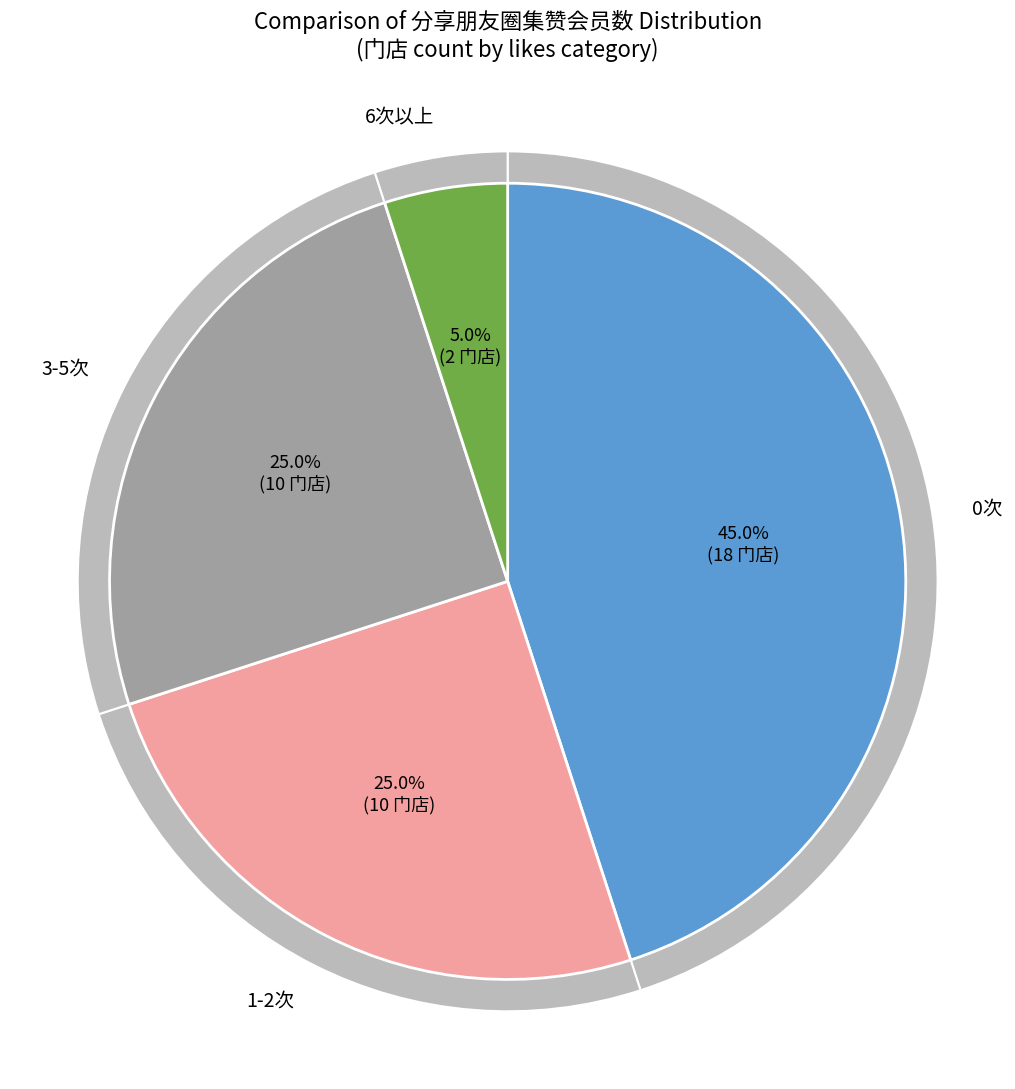

Is it true that 邓双店 is 31% of the pie?

False